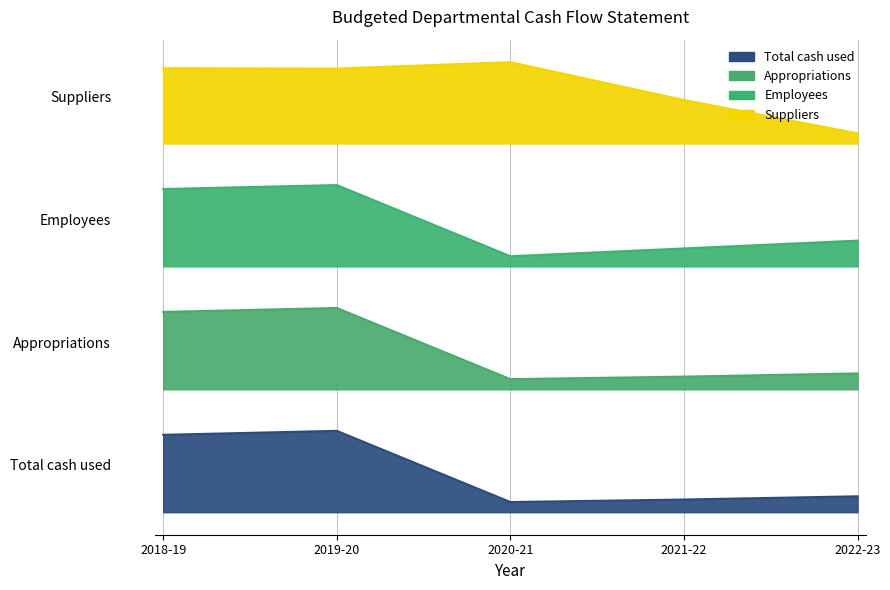

What is the label of the 5th point from the right?

2018-19